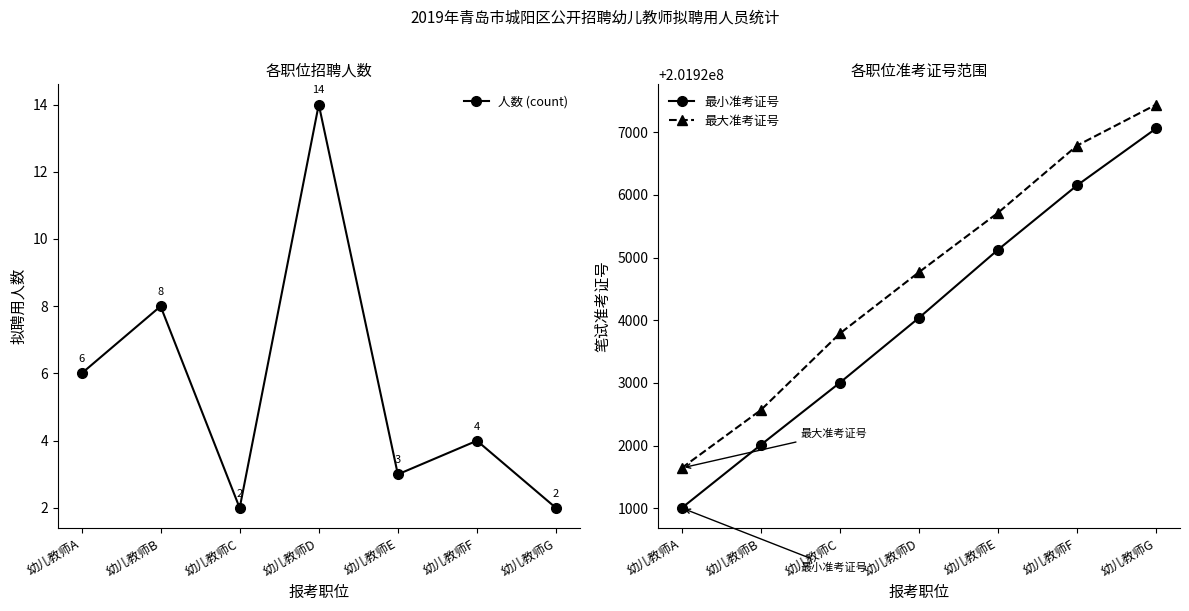

What is the value of the 人数 (count) point at the 4th from the left?

14